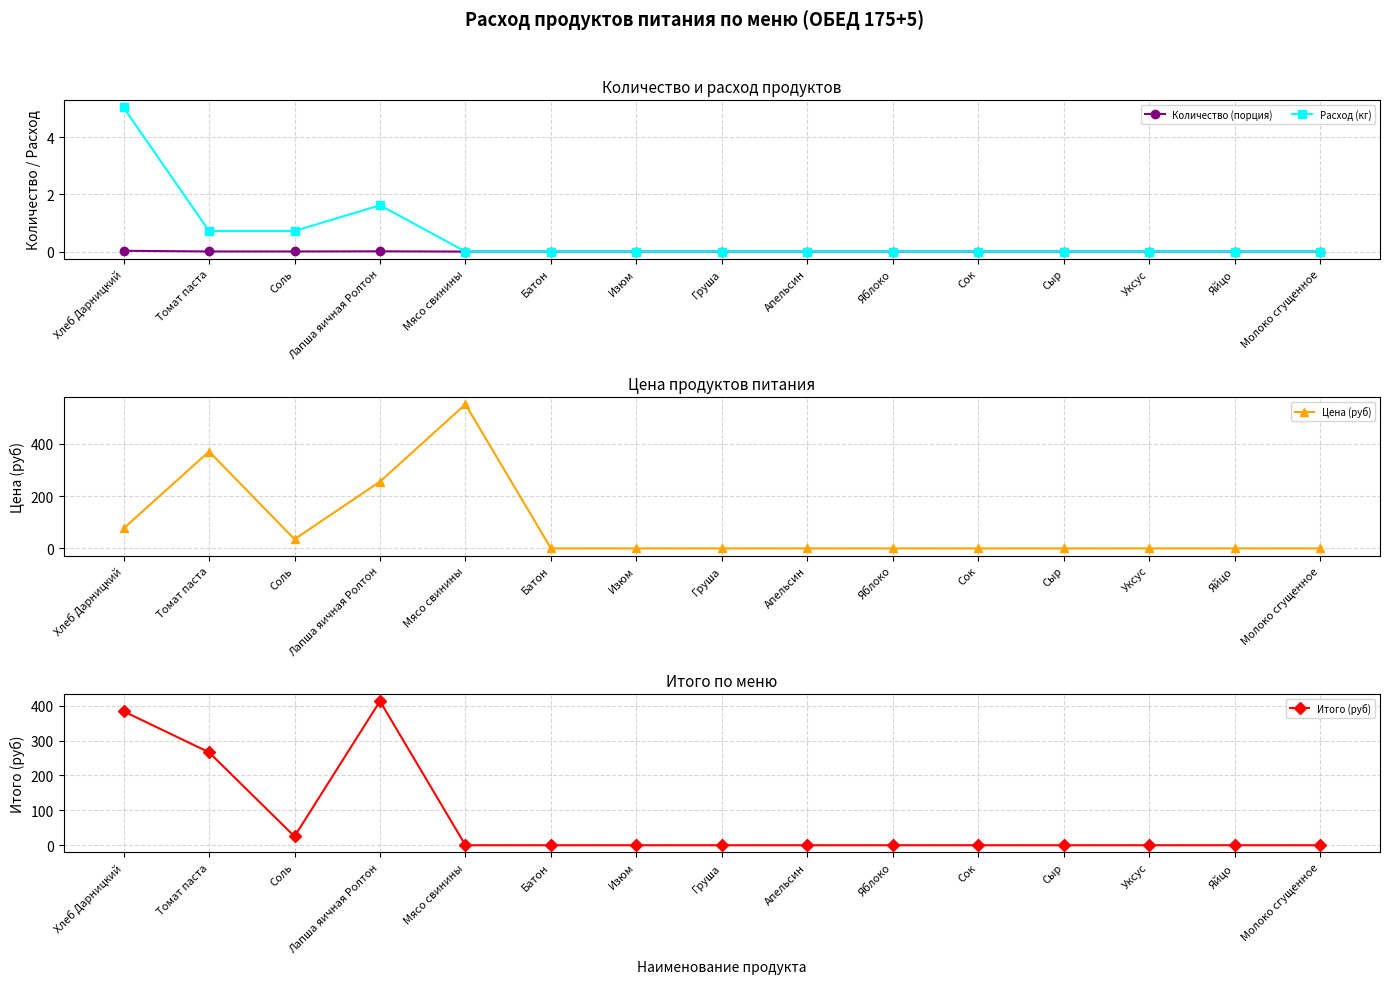

What is the sum of all Итого (руб) values?

1088.5